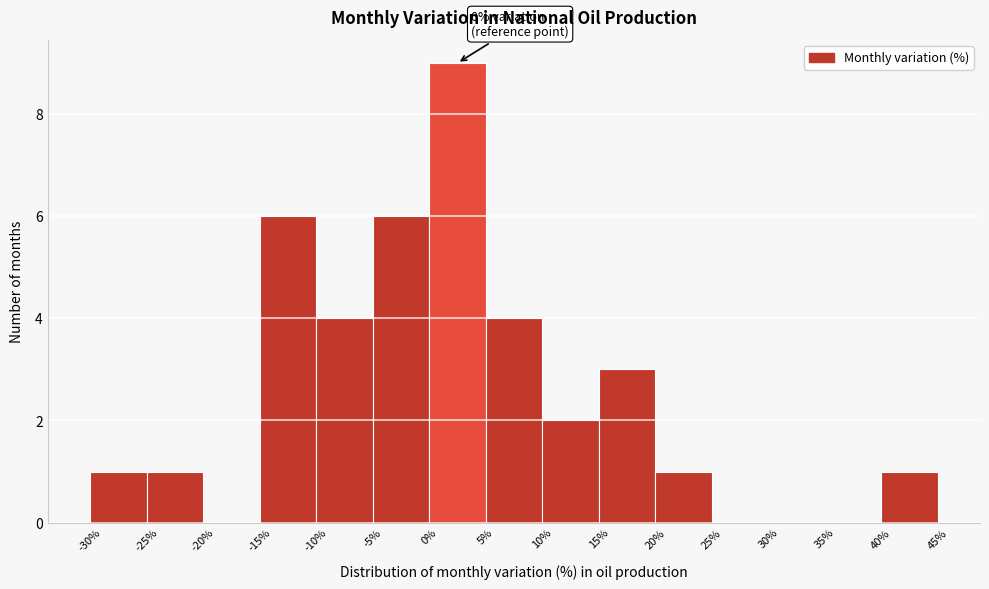

Which range on the x-axis has the tallest bar?

0% to 5%